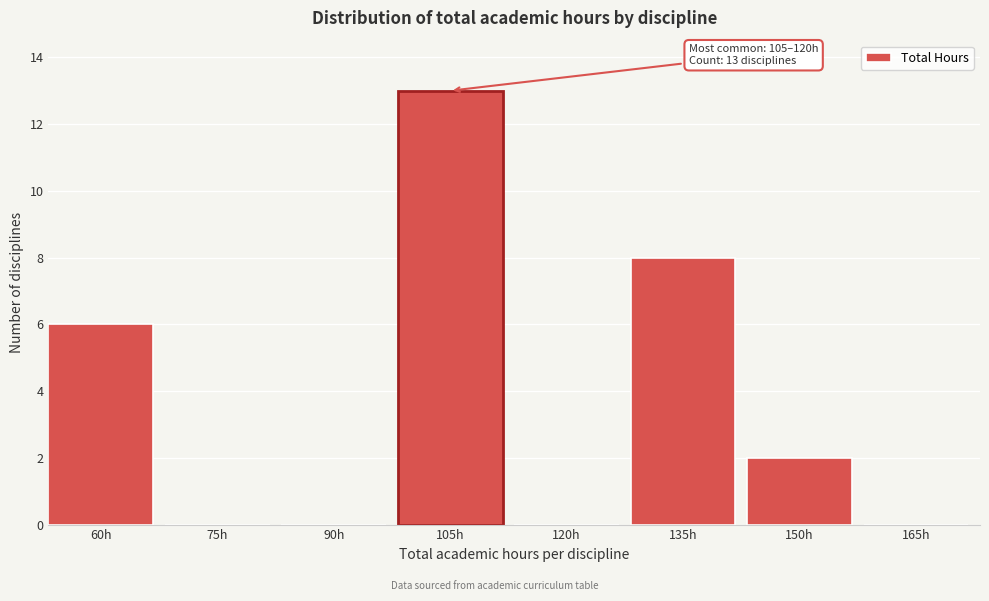

Reading left to right, list all the values displayed in this chart.

60h=6	75h=0	90h=0	105h=13	120h=0	135h=8	150h=2	165h=0